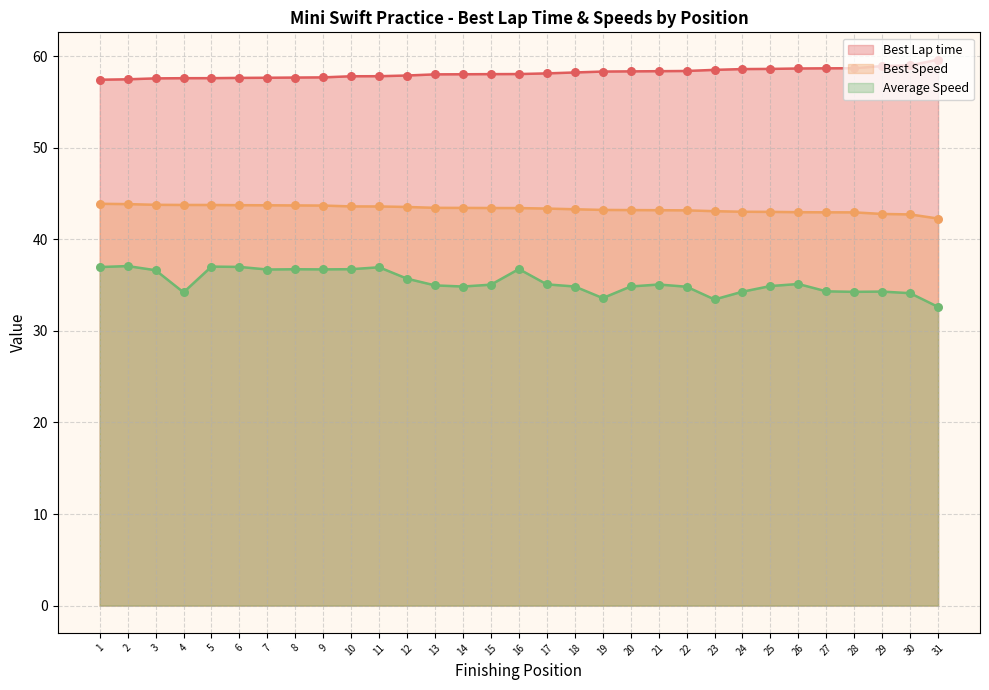

What is the total value across all series at 24?

135.9